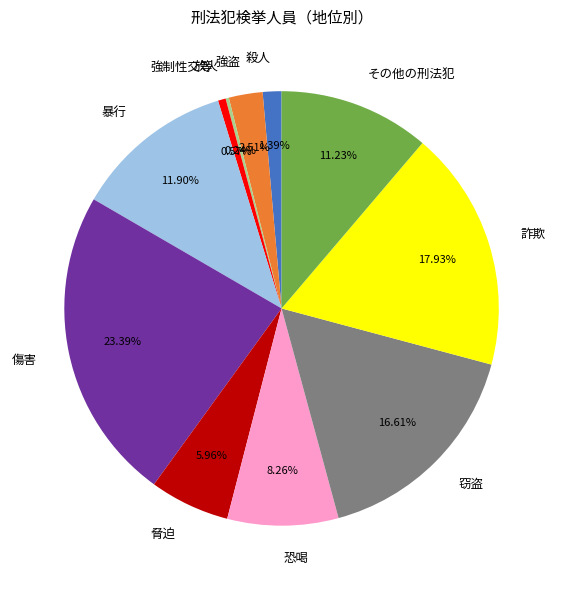

Combined, what portion of the pie is 恐喝 and 脅迫?

14.2%